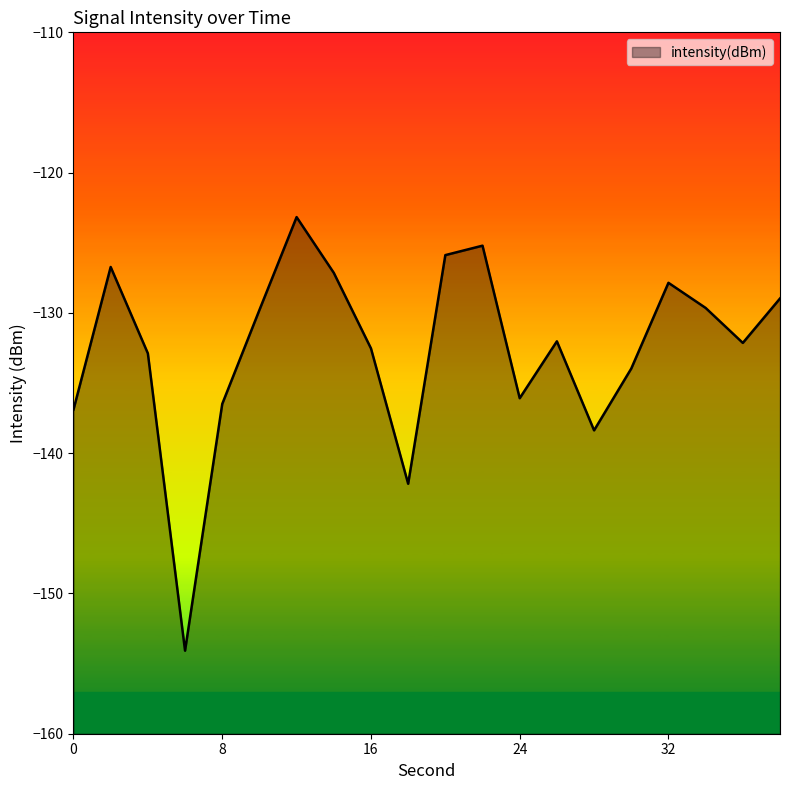

At which label is the value closest to -138?

28